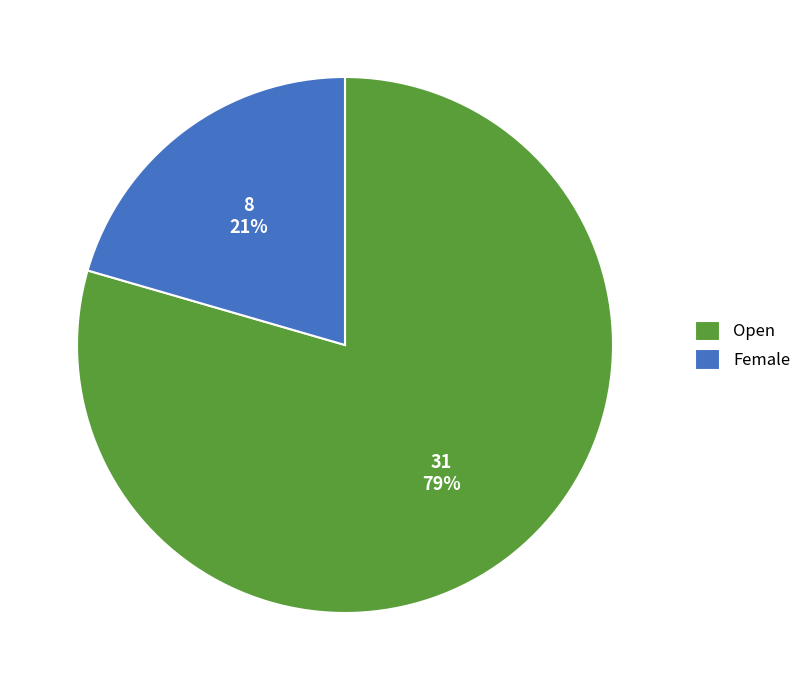

Combined, do Female and Open account for over 50%?

Yes